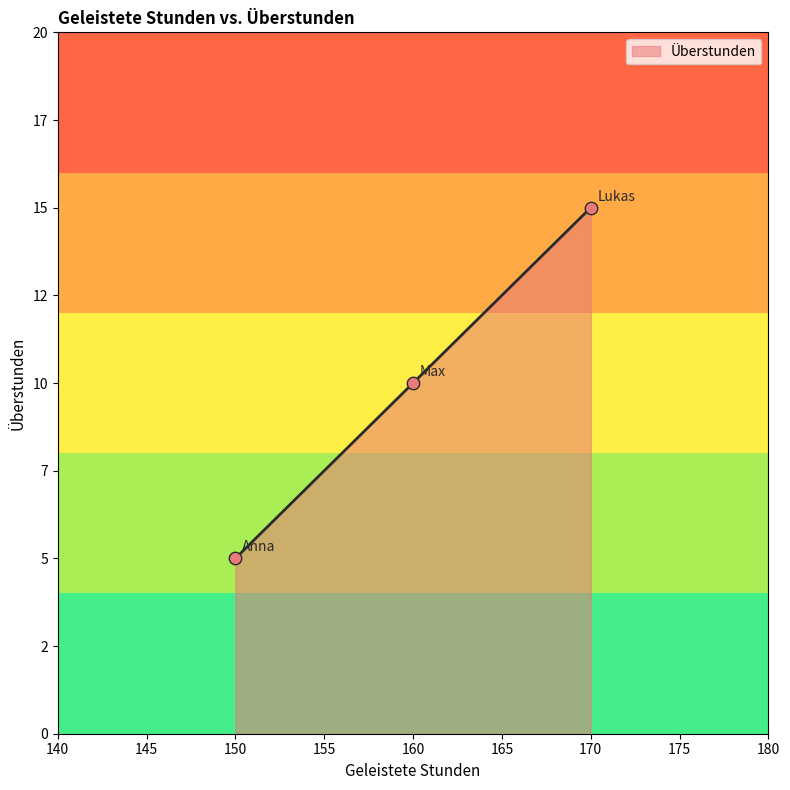

Is this an area chart (filled region under the line)?

Yes